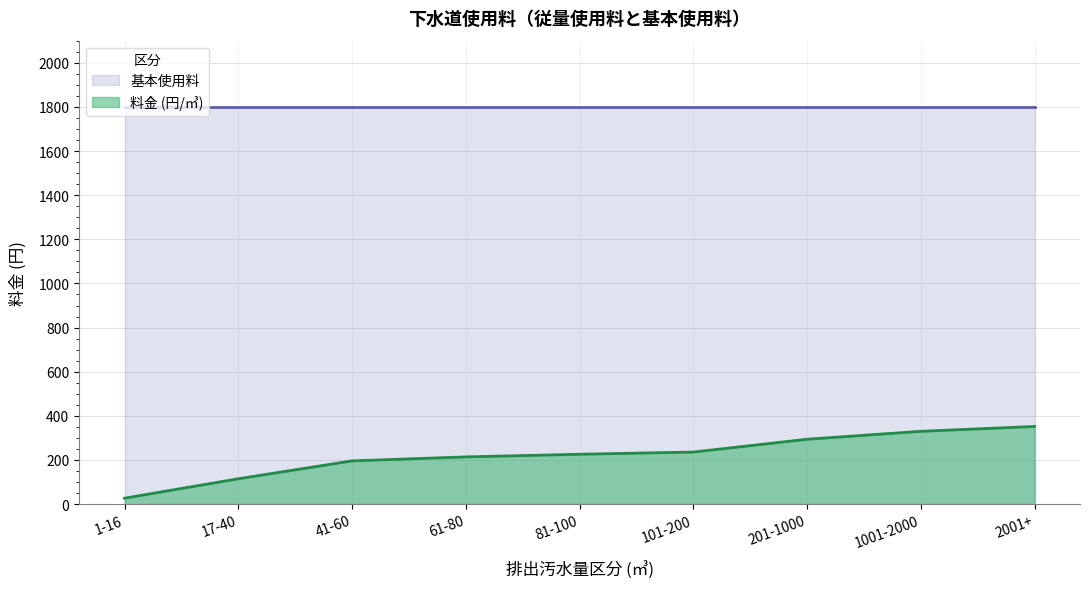

True or false: the data shows 11 at 1-16.

False